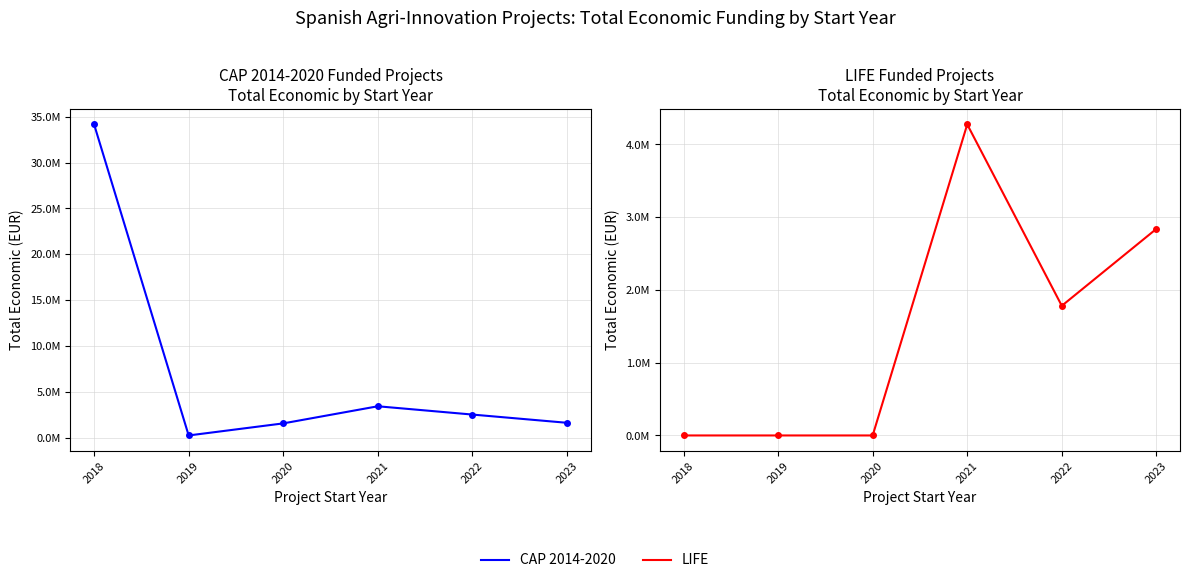

What is the lowest value of the CAP 2014-2020 series?

301504